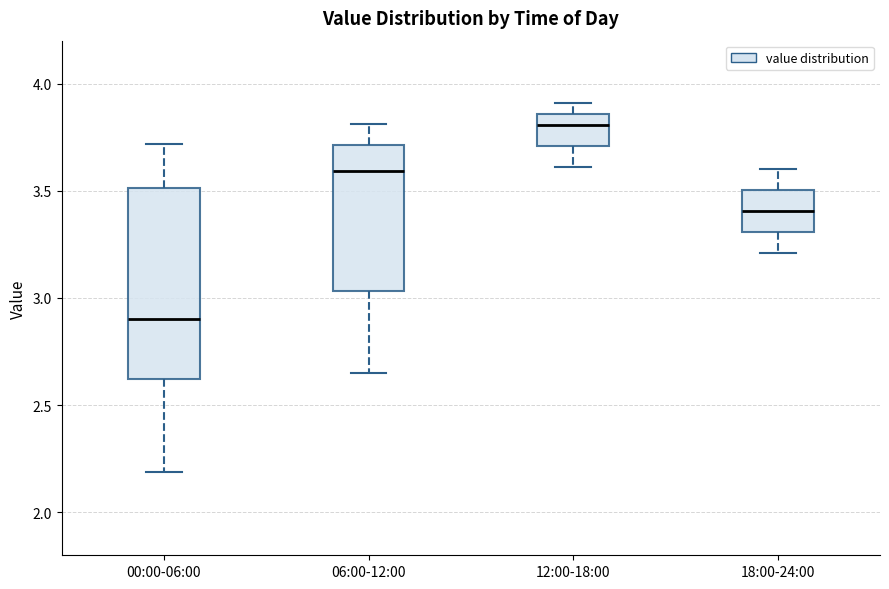

Where is the lower edge of the box for 06:00-12:00 on the y-axis? The values are not printed on the chart, so give them approximately, as read against the axis.

3.05